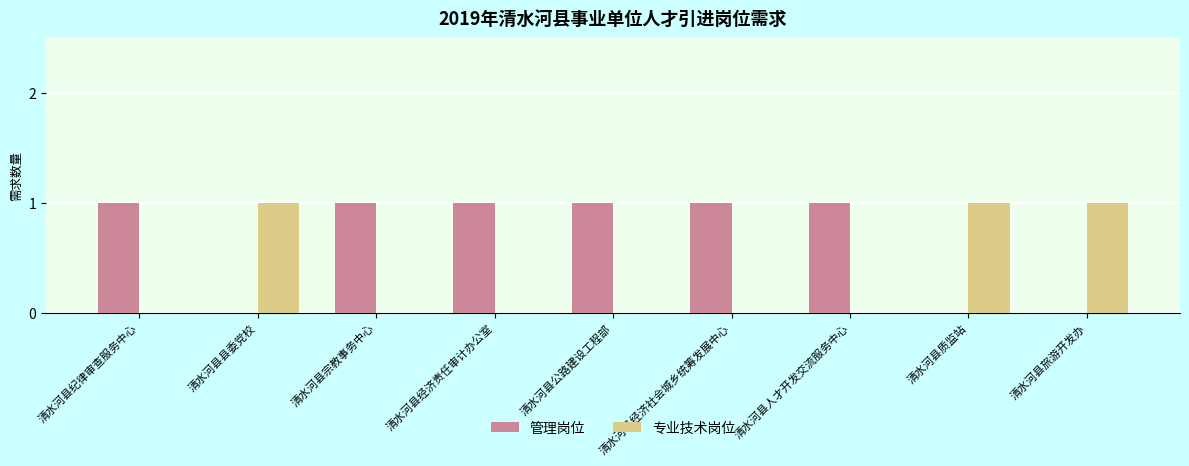

Reading left to right, extract all data points from this chart.

管理岗位: 清水河县纪律审查服务中心=1	清水河县县委党校=0	清水河县宗教事务中心=1	清水河县经济责任审计办公室=1	清水河县公路建设工程部=1	清水河县经济社会城乡统筹发展中心=1	清水河县人才开发交流服务中心=1	清水河县质监站=0	清水河县旅游开发办=0
专业技术岗位: 清水河县纪律审查服务中心=0	清水河县县委党校=1	清水河县宗教事务中心=0	清水河县经济责任审计办公室=0	清水河县公路建设工程部=0	清水河县经济社会城乡统筹发展中心=0	清水河县人才开发交流服务中心=0	清水河县质监站=1	清水河县旅游开发办=1